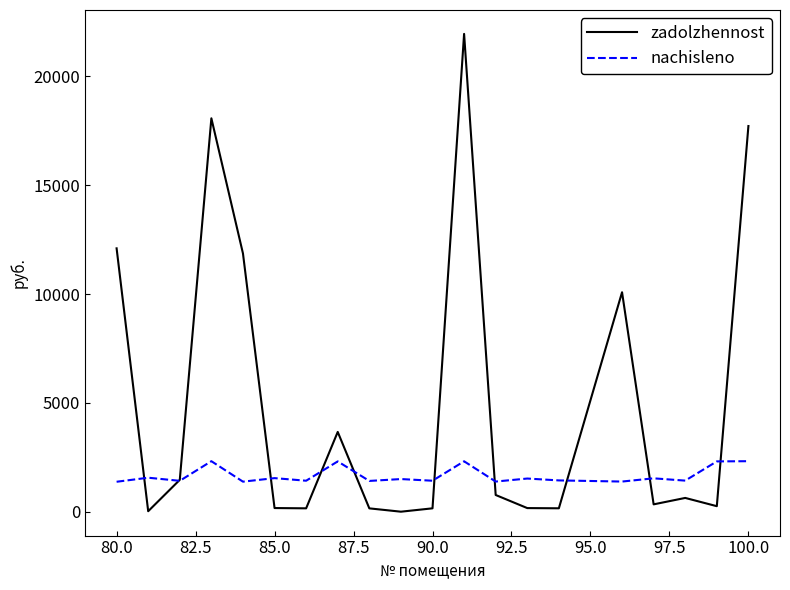

List the series in order of their overall mean, lowest first.

nachisleno, zadolzhennost